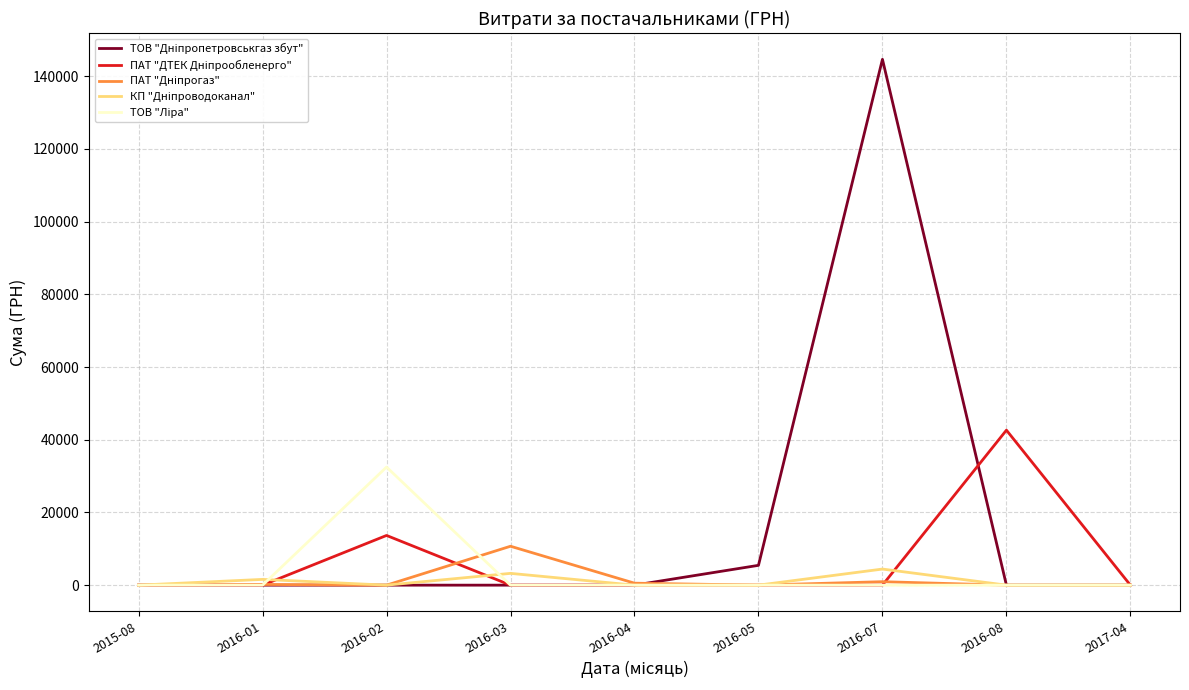

At which category is the sum across all series the highest?

2016-07